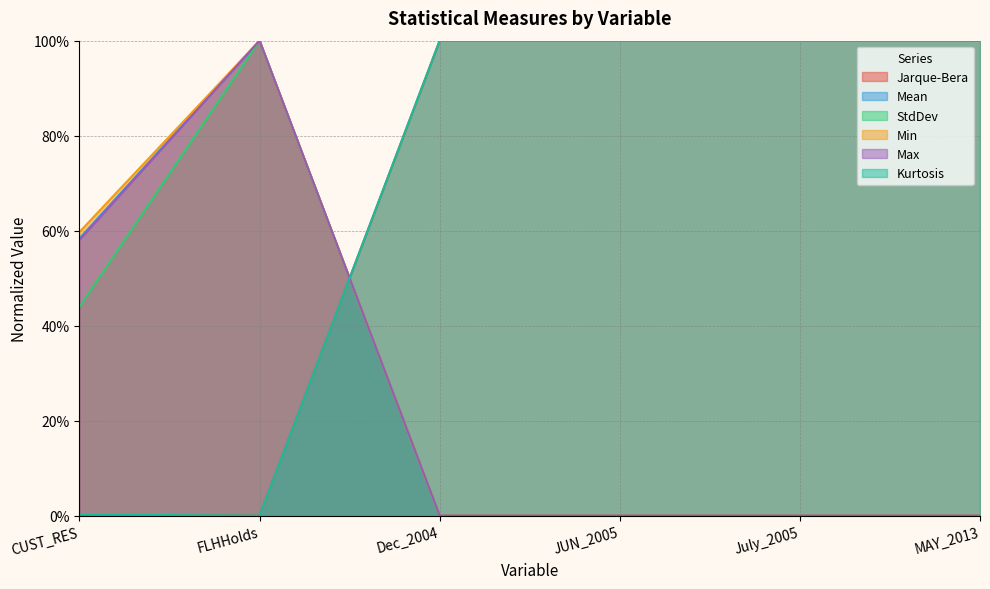

What is the label of the 2nd point from the right?

July_2005